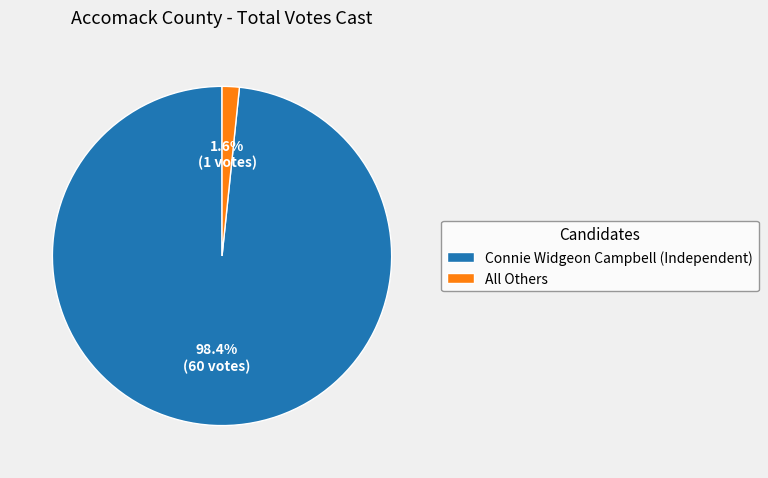

Between Connie Widgeon Campbell (Independent) and All Others, which is larger?

Connie Widgeon Campbell (Independent)